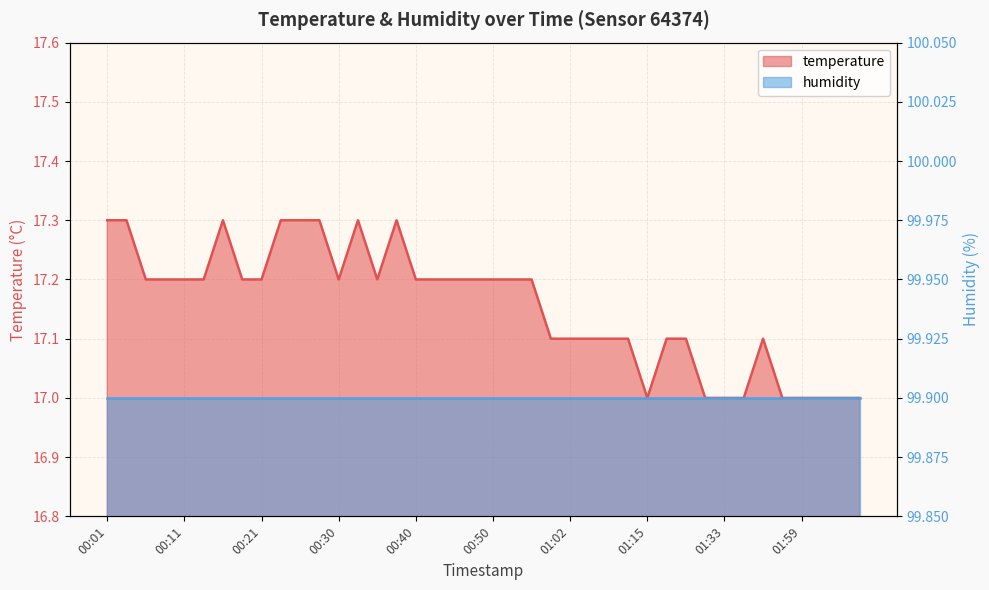

What is the average value?

17.2